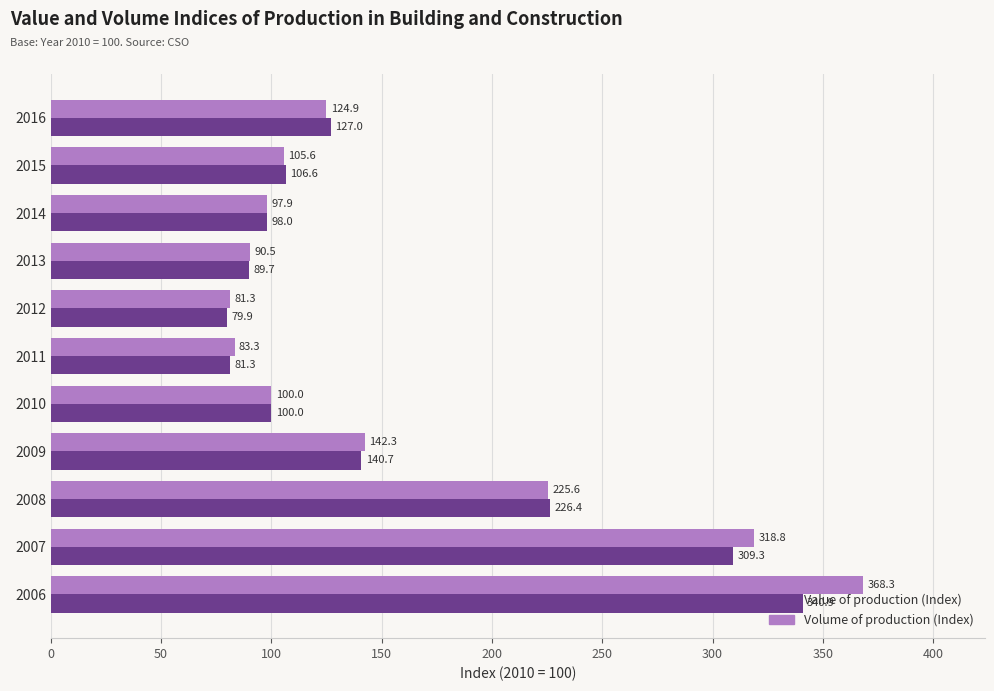

True or false: Value of production (Index) has a value of 177.7 at 2015.

False